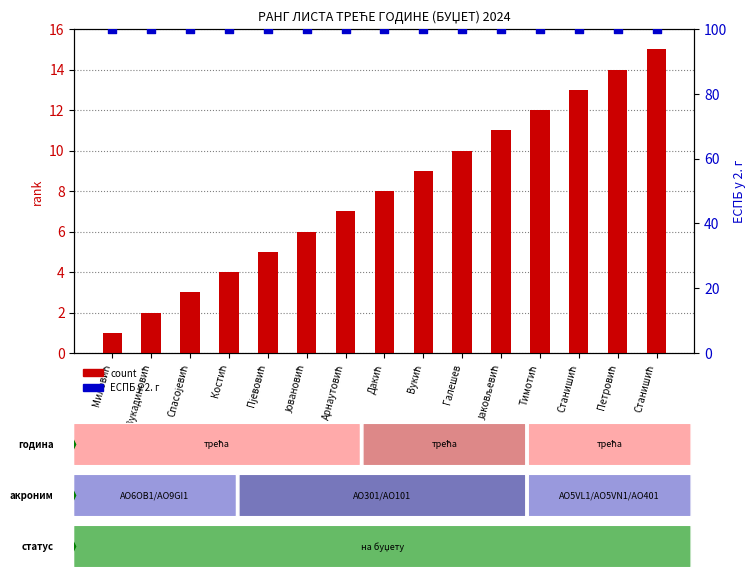

What is the total value across all series at Арнаутовић?

107